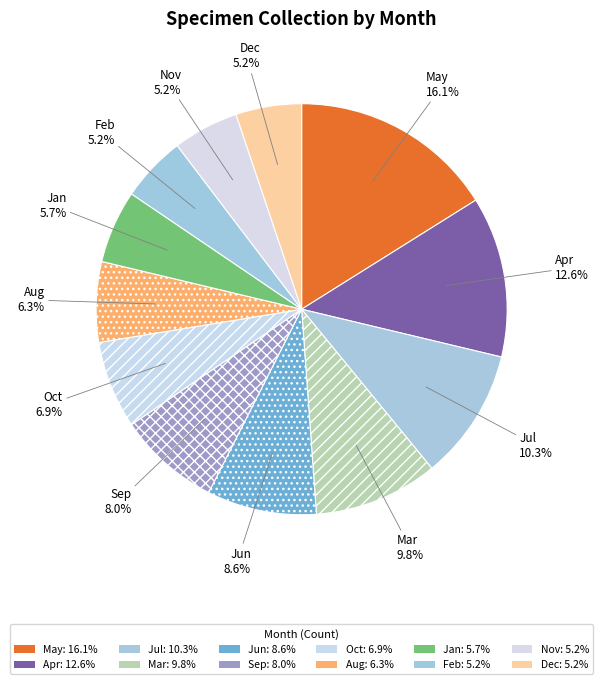

How many slices are in this pie chart?

12